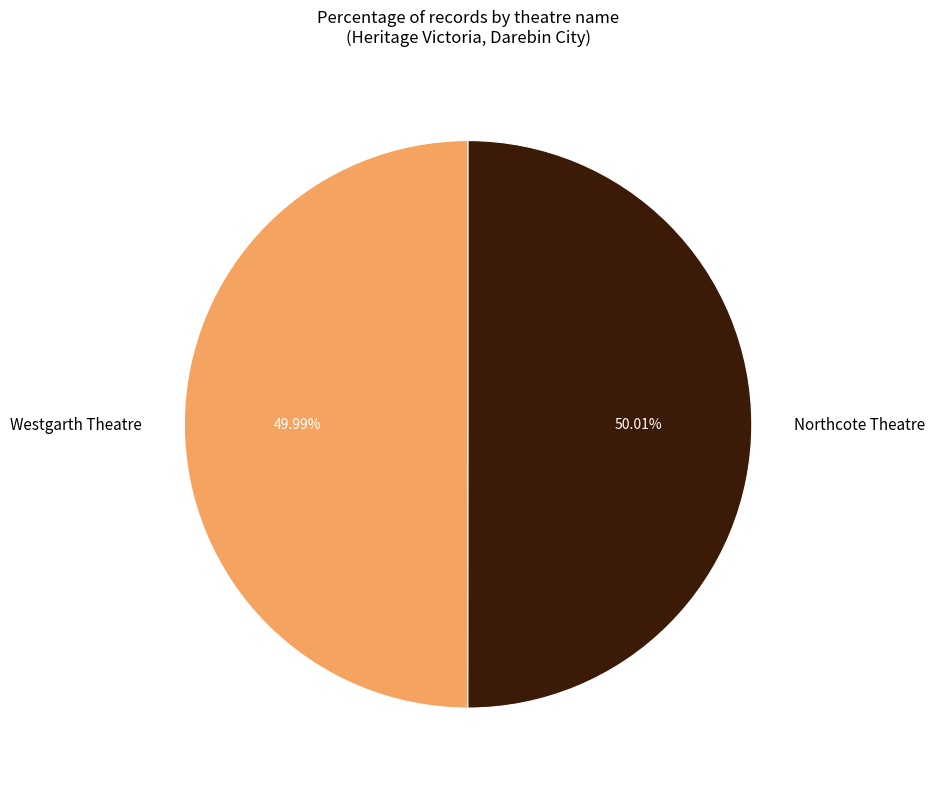

What percentage is the Northcote Theatre slice, to the nearest percent?

50%